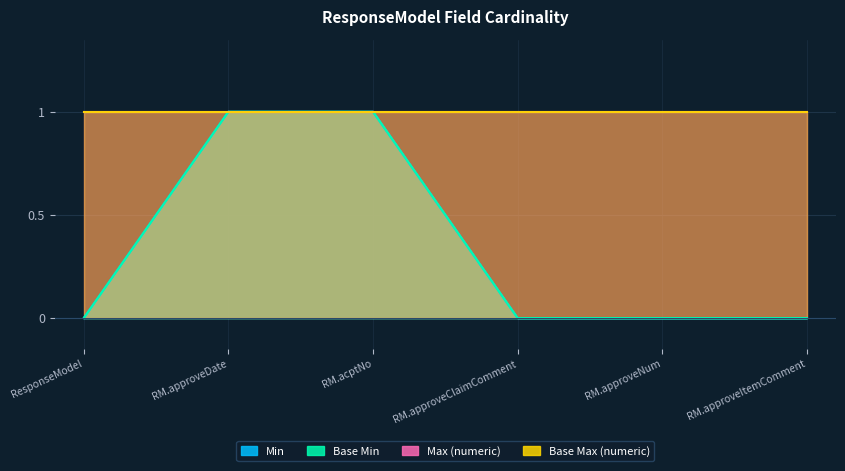

The value of Base Min at RM.approveItemComment is 1. True or false?

False